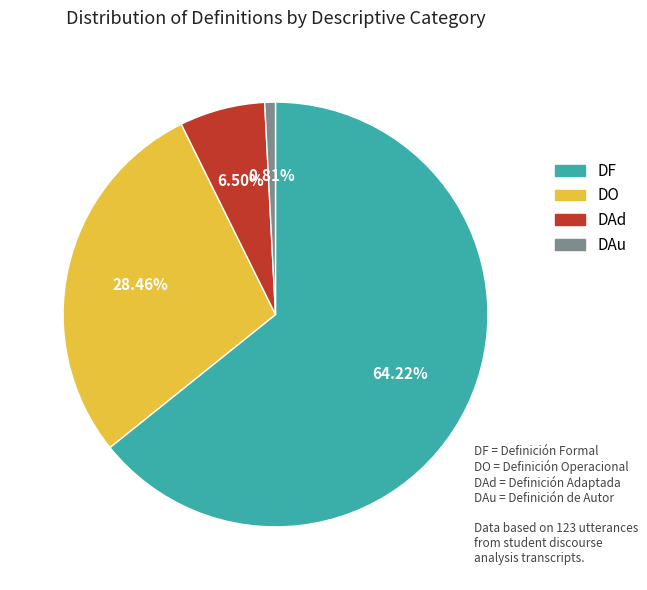

How many segments does this pie chart have?

4